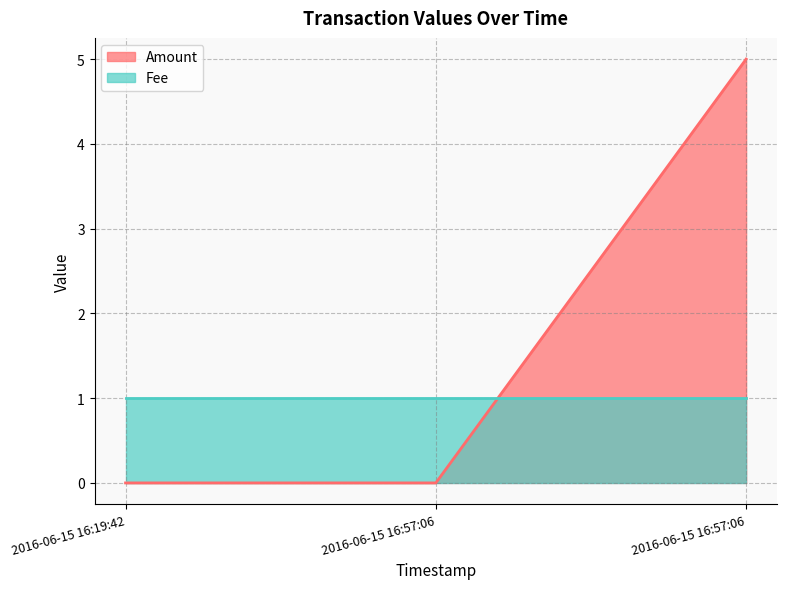

Where is the data nearest to the value 2?

2016-06-15 16:19:42